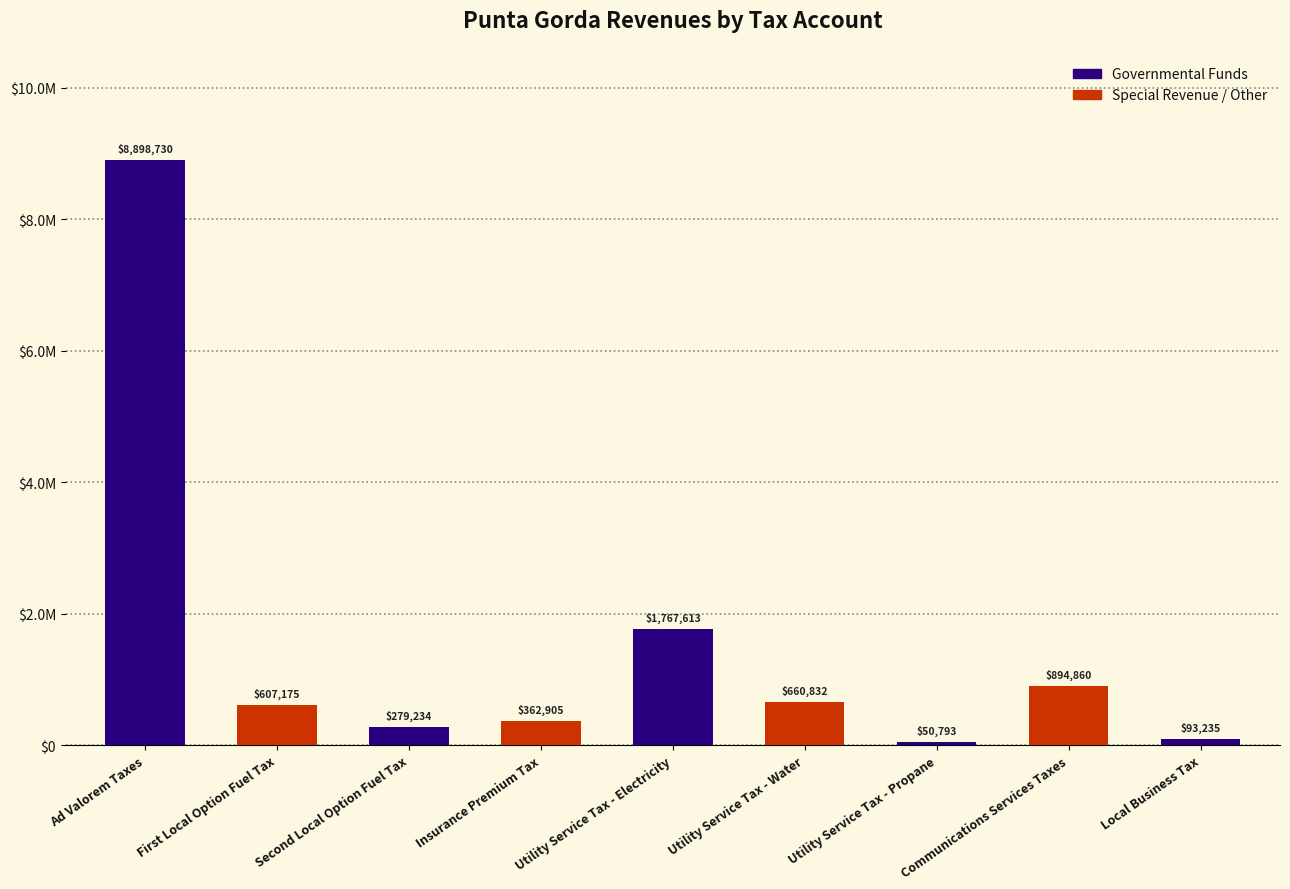

Between Local Business Tax and Utility Service Tax - Propane, which is larger?

Local Business Tax